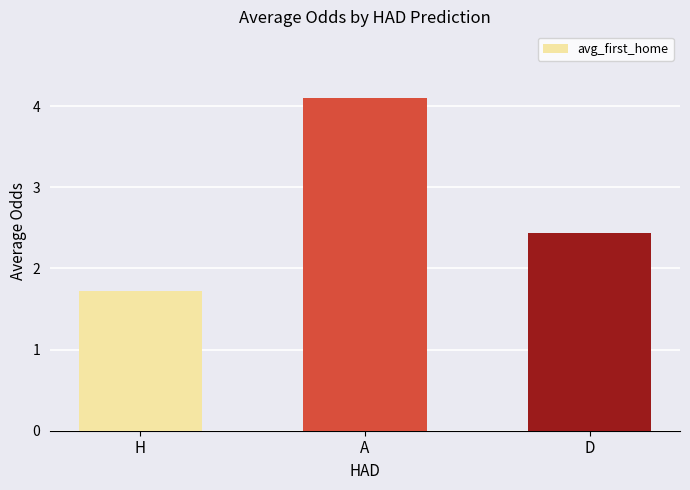

List the labels in order of value, smallest first.

H, D, A